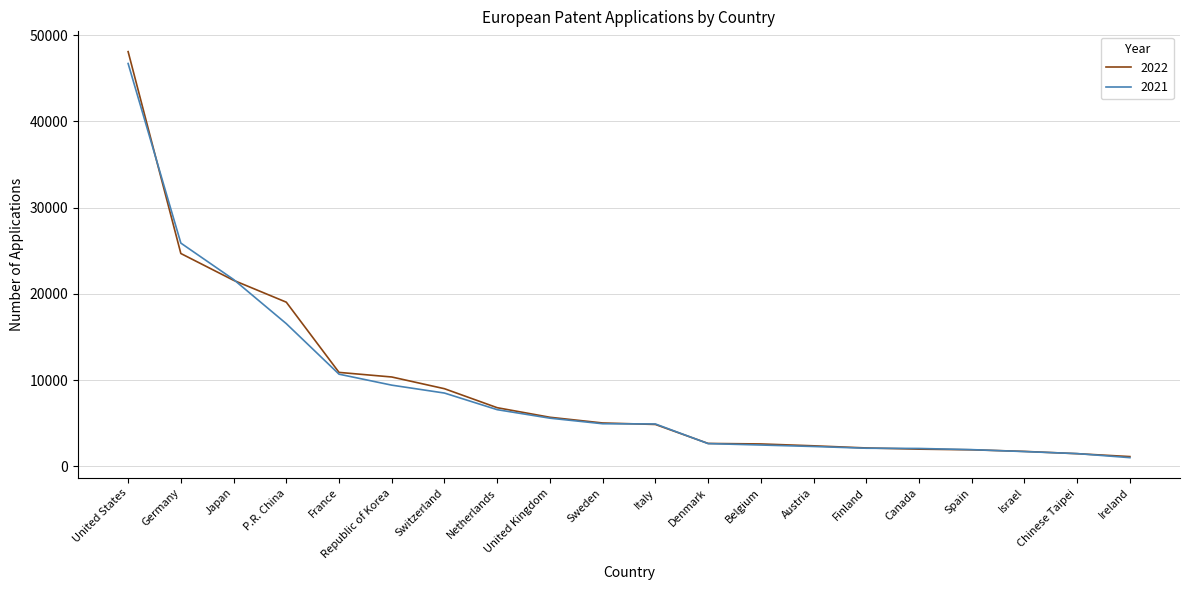

What is the total value across all series at Belgium?

5084